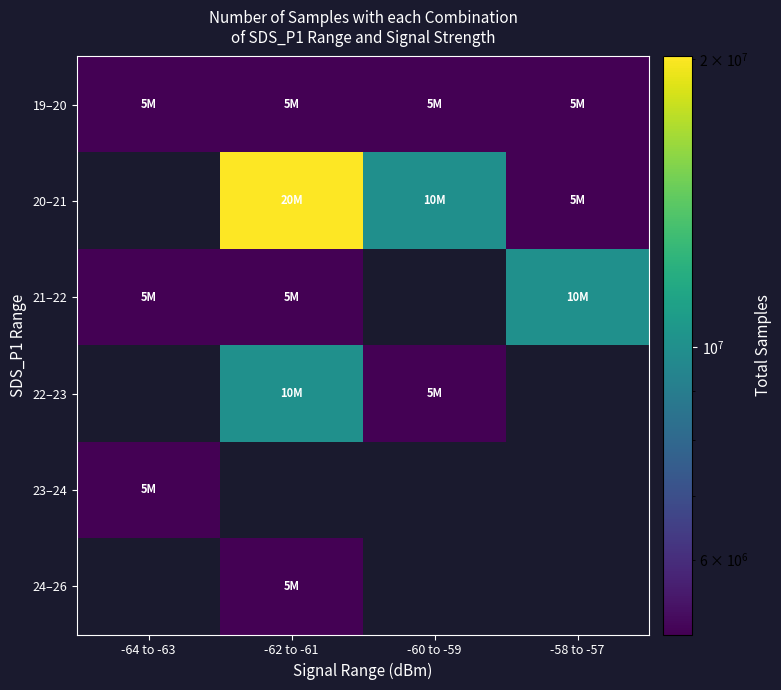

Read the 21–22 value at -64 to -63.

5033794.0